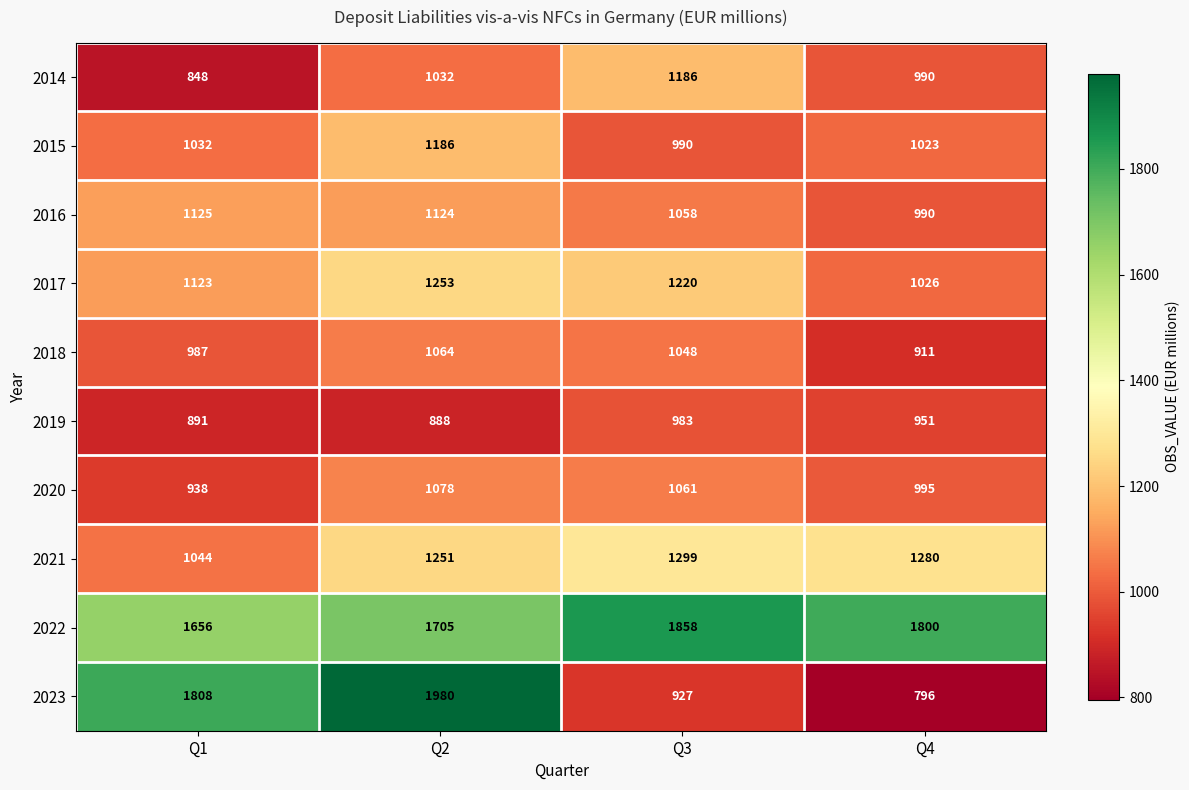

The value of 2018 at Q1 is 987. True or false?

True